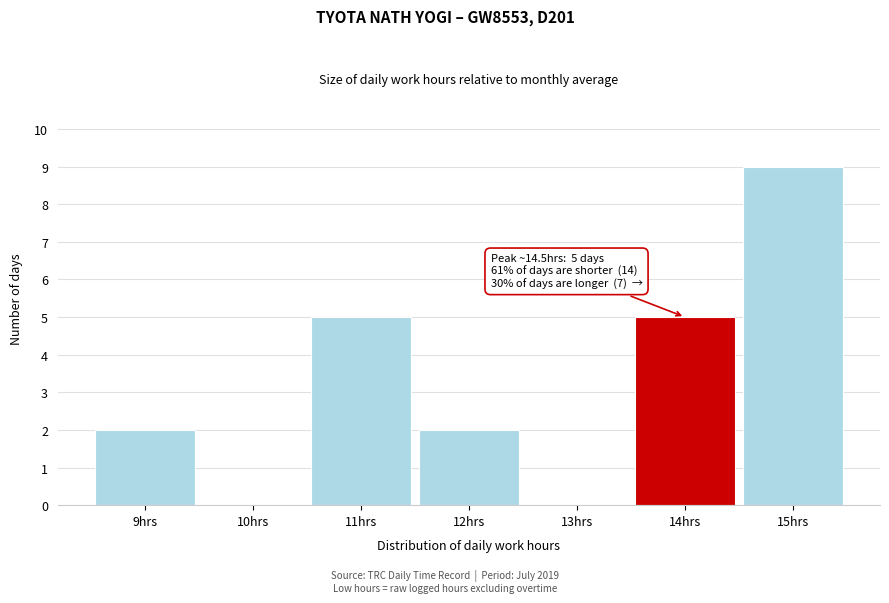

Over which range of the x-axis is the bar tallest?

14.5 to 15.5